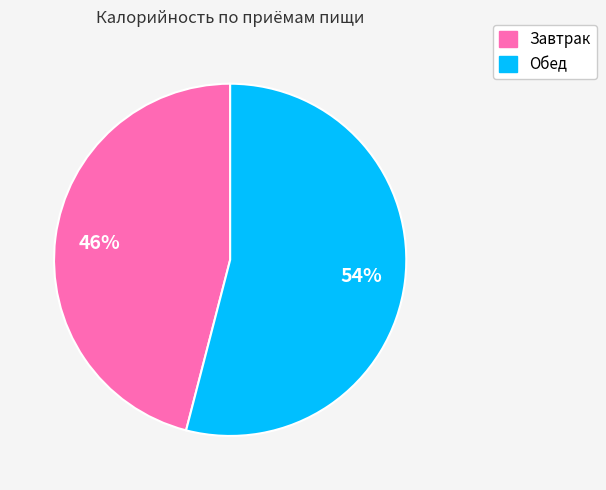

True or false: Завтрак accounts for 58% of the total.

False